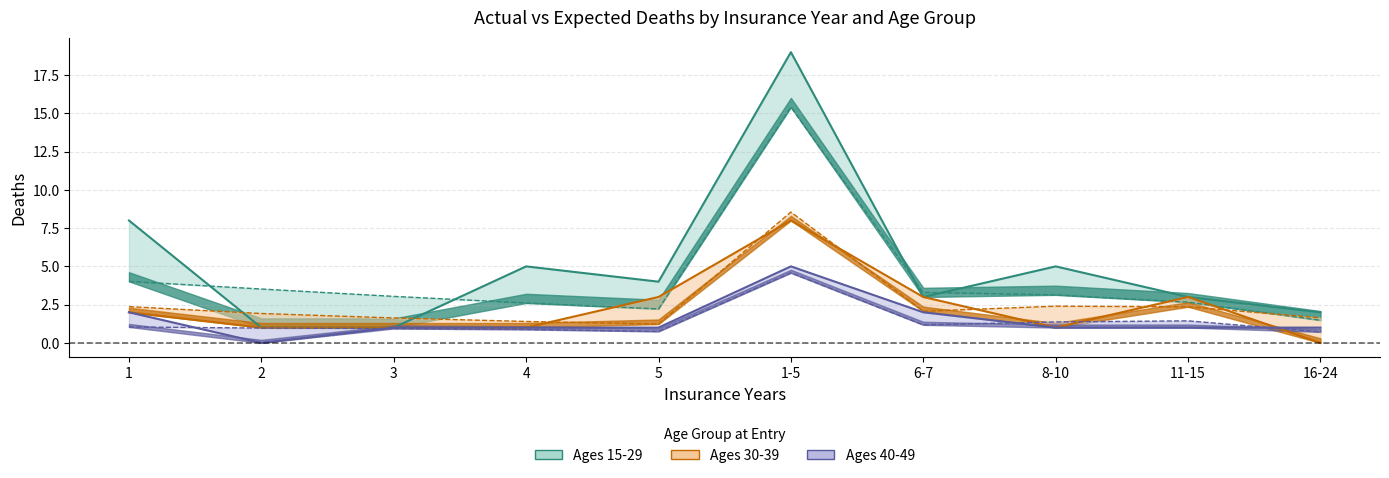

What is the difference between the second highest and second lowest values in the Ages 40-49 Expected Deaths series?

0.7